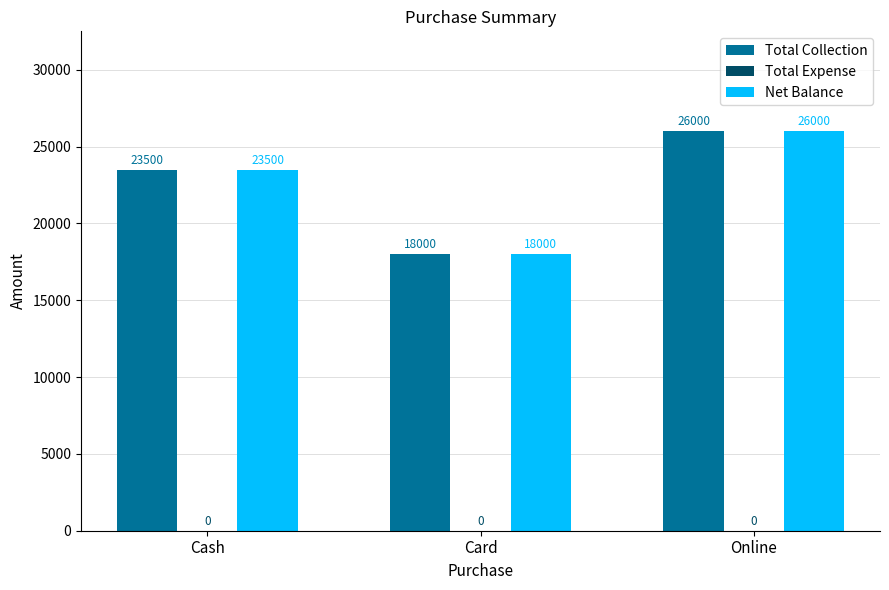

What is the value of the Total Collection bar at the 3rd from the left?

26000